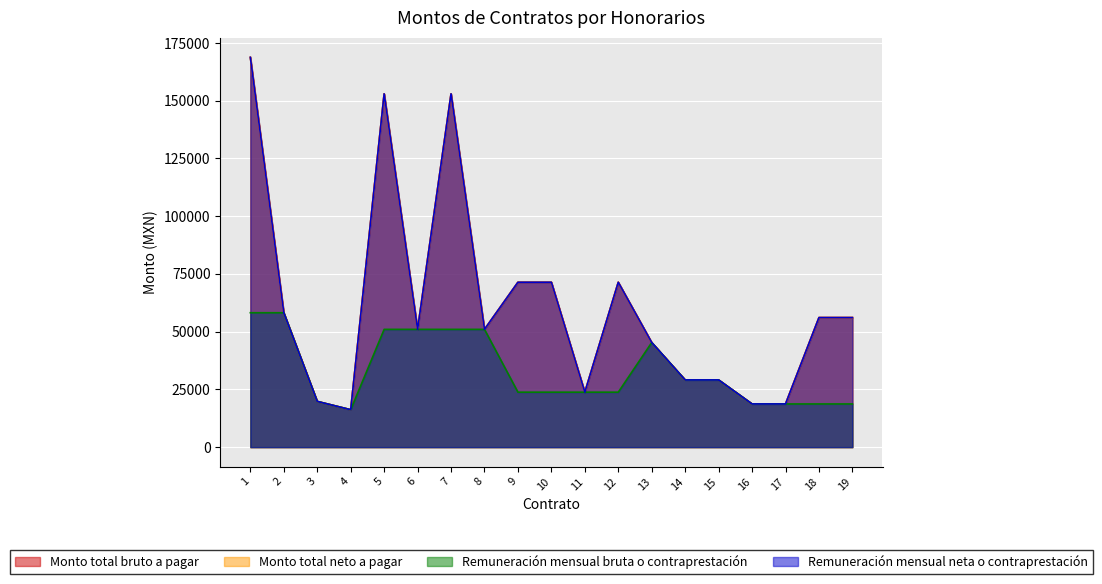

Is it true that Monto total neto a pagar equals 6592 at 15?

False